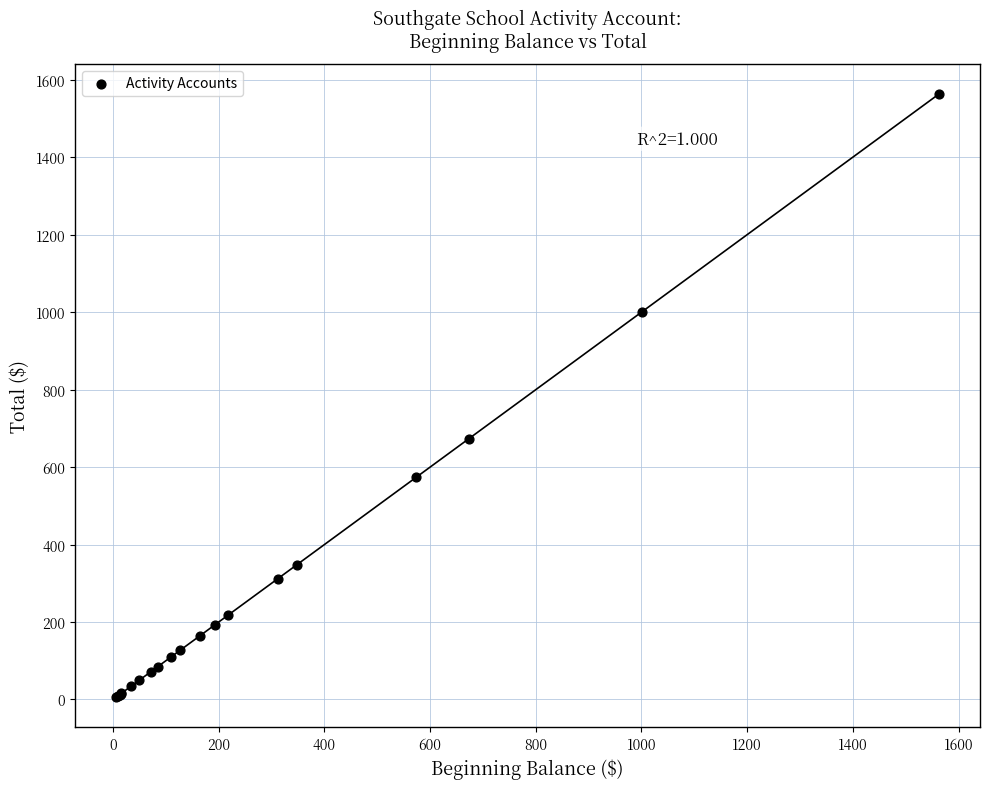

What Y value in the scatter plot is closest to 784?

673.9